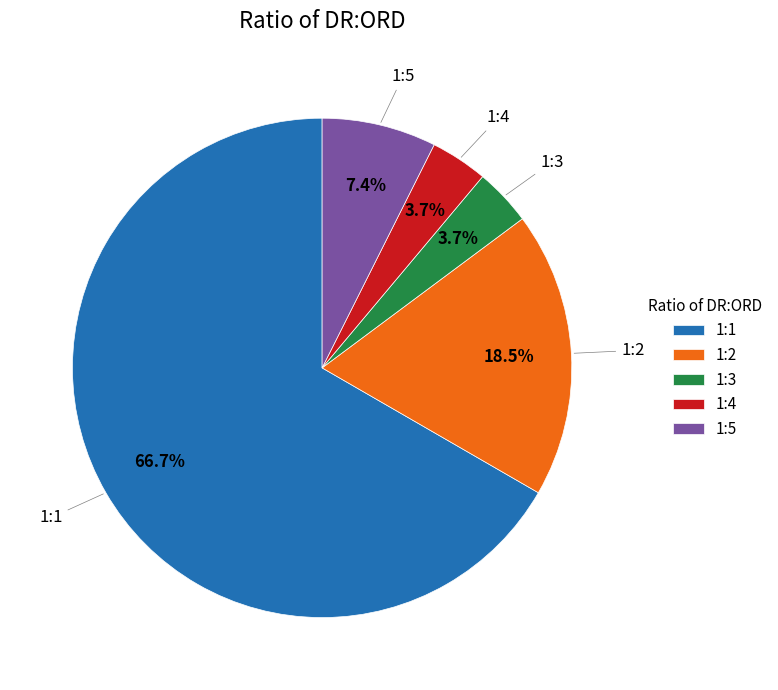

How many slices are in this pie chart?

5